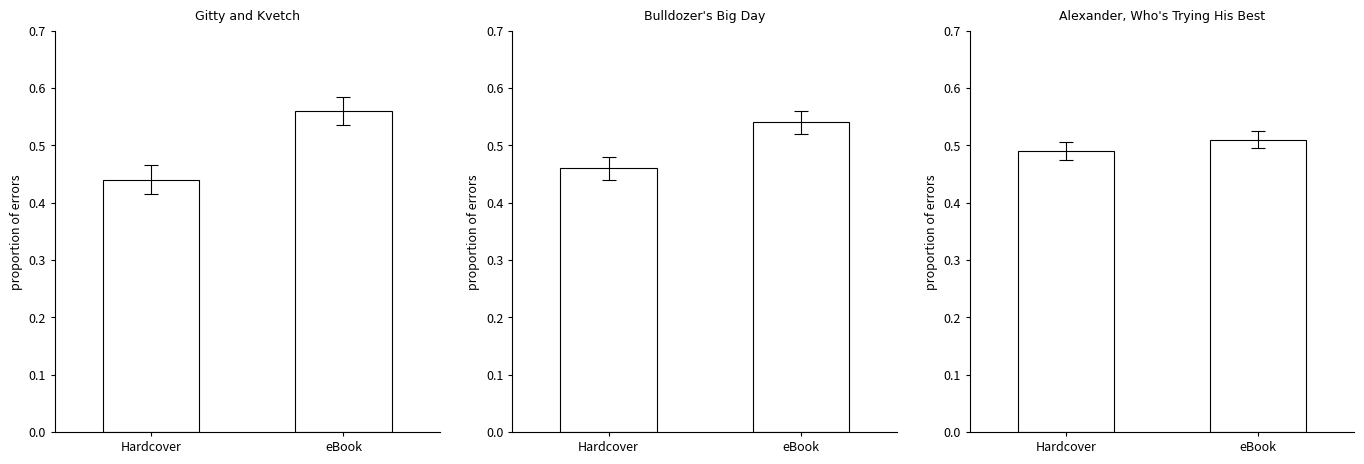

Reading left to right, extract all data points from this chart.

Gitty and Kvetch: Hardcover=0.4	eBook=0.6
Bulldozer's Big Day: Hardcover=0.5	eBook=0.5
Alexander, Who's Trying His Best: Hardcover=0.5	eBook=0.5